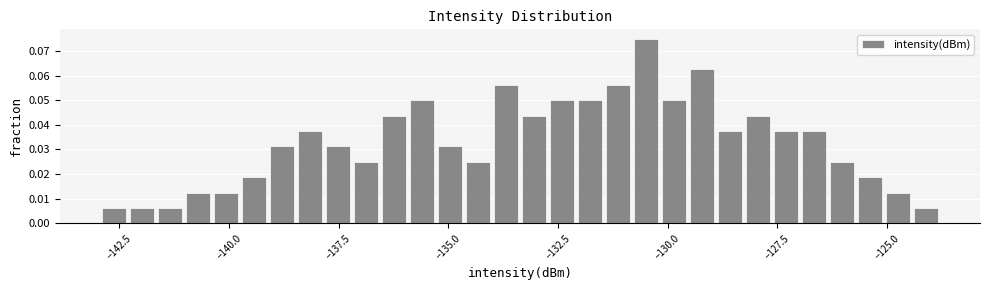

Read against the x-axis, roughly where is the centre of the tallest bar?

-130.5